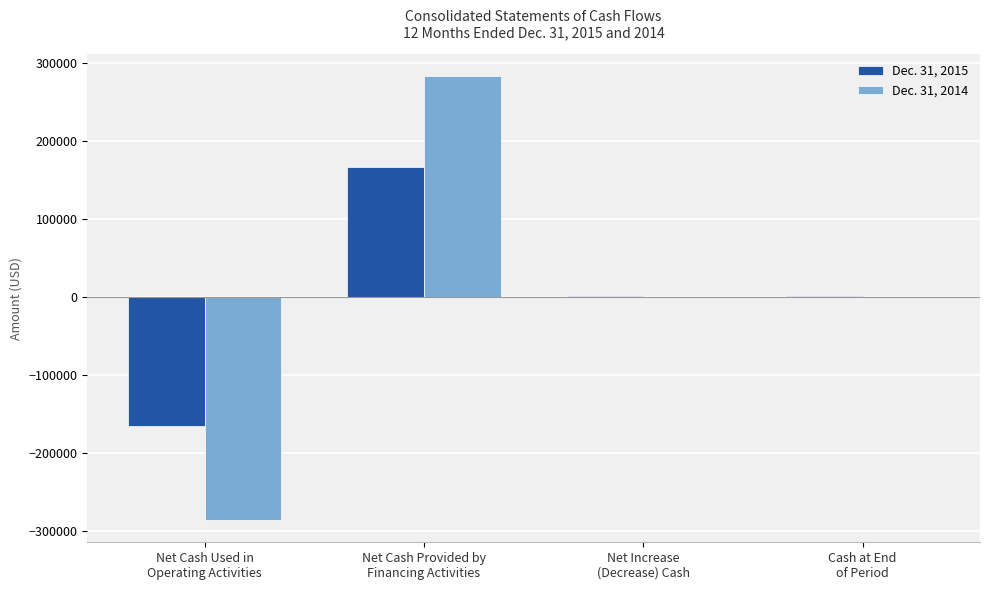

What is the average value of the Dec. 31, 2015 series?

544